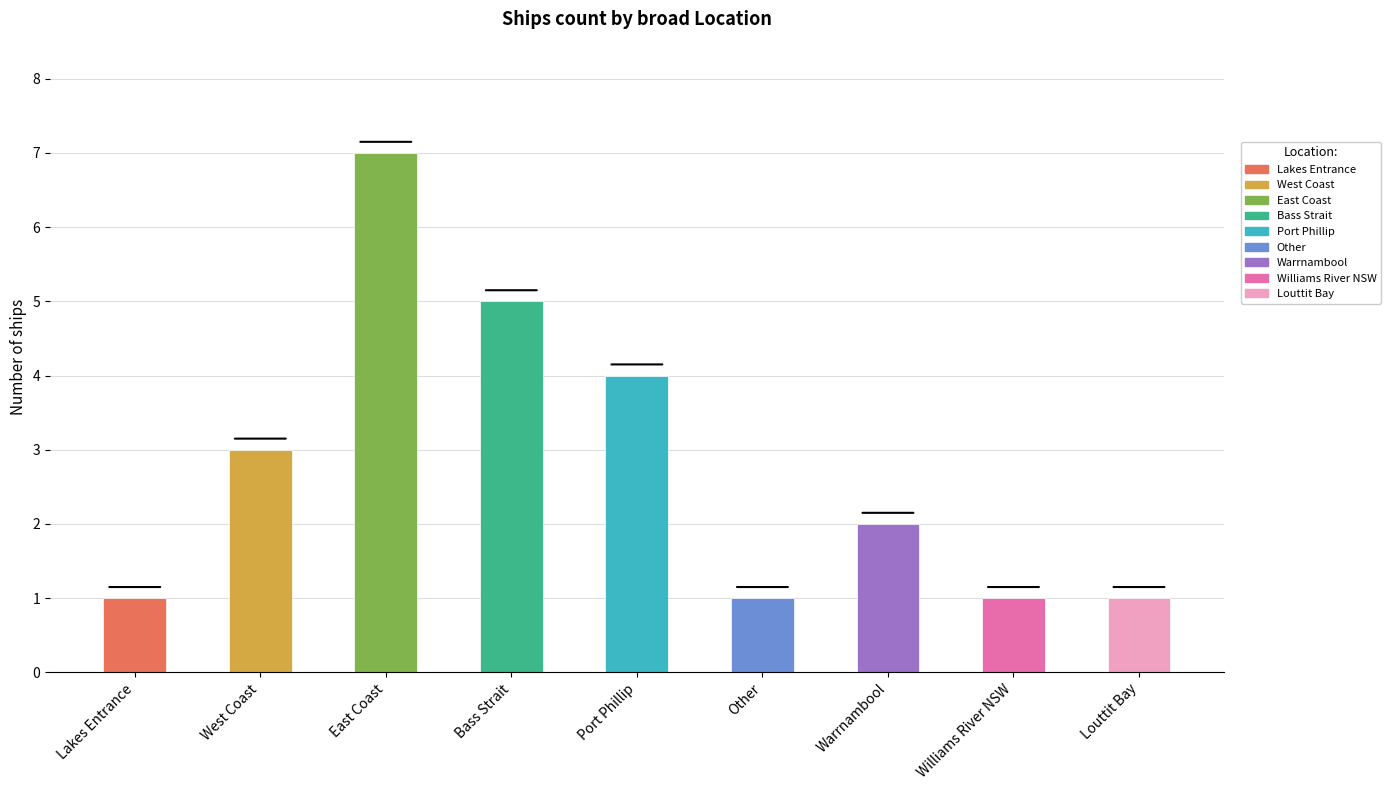

What is the label of the 2nd bar from the right?

Williams River NSW